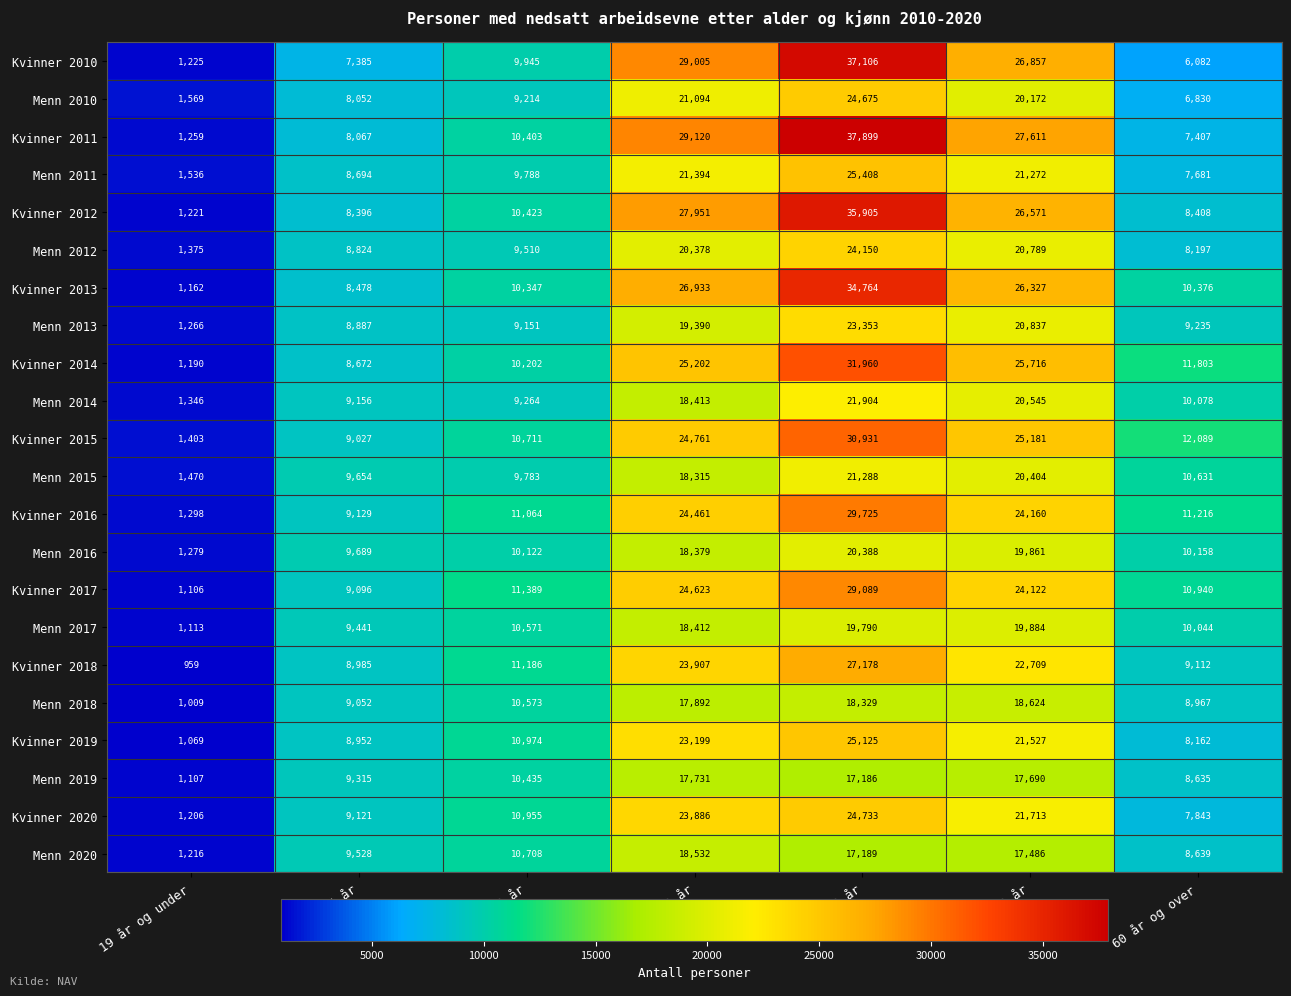

What is the difference between the maximum and minimum values in the Kvinner 2015 series?

29528